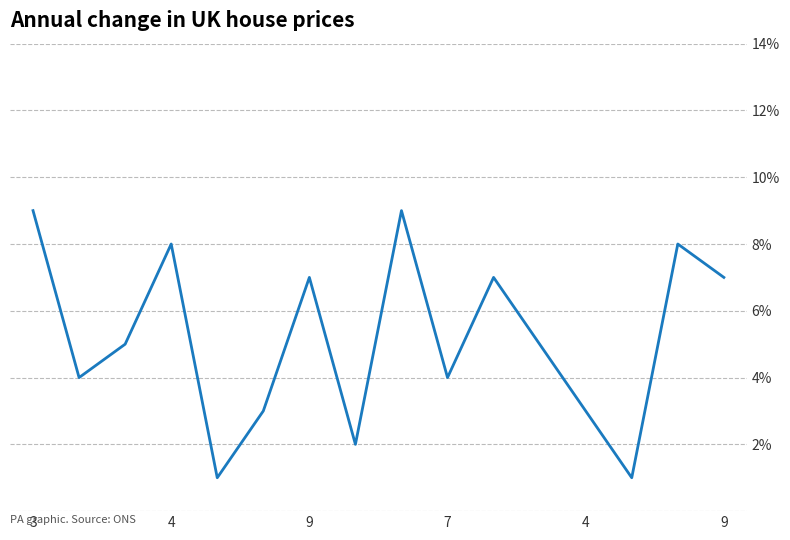

Reading left to right, list all the values displayed in this chart.

9	4	5	8	1	3	7	2	9	4	7	5	3	1	8	7